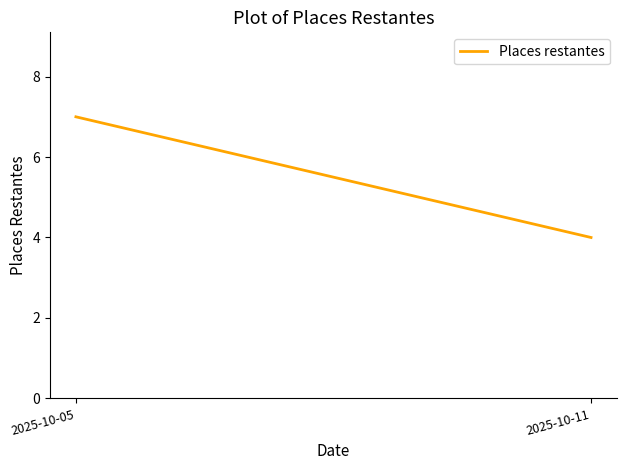

Rank the categories by value from lowest to highest.

2025-10-11, 2025-10-05